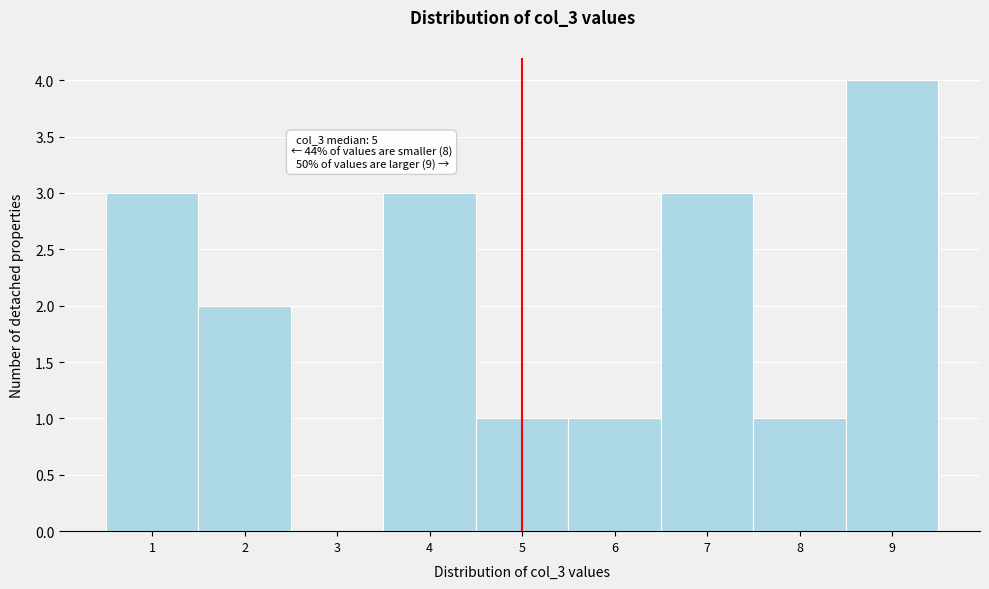

Which range on the x-axis has the tallest bar?

8.5 to 9.5